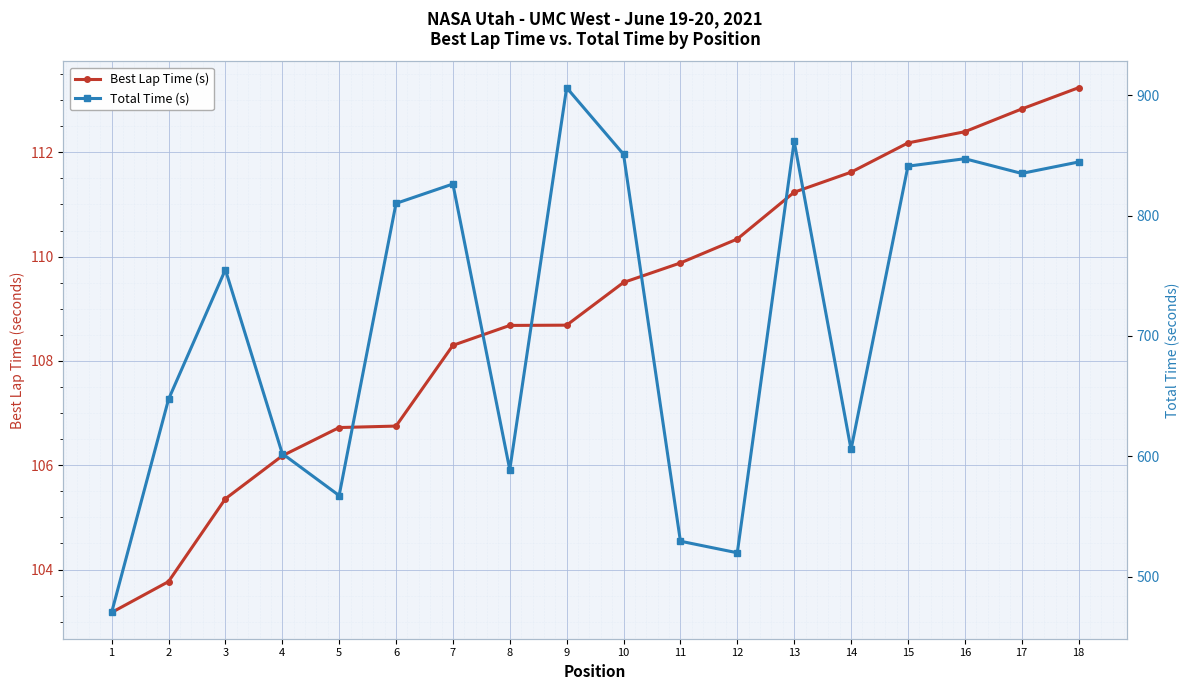

How many categories are shown in the chart?

18